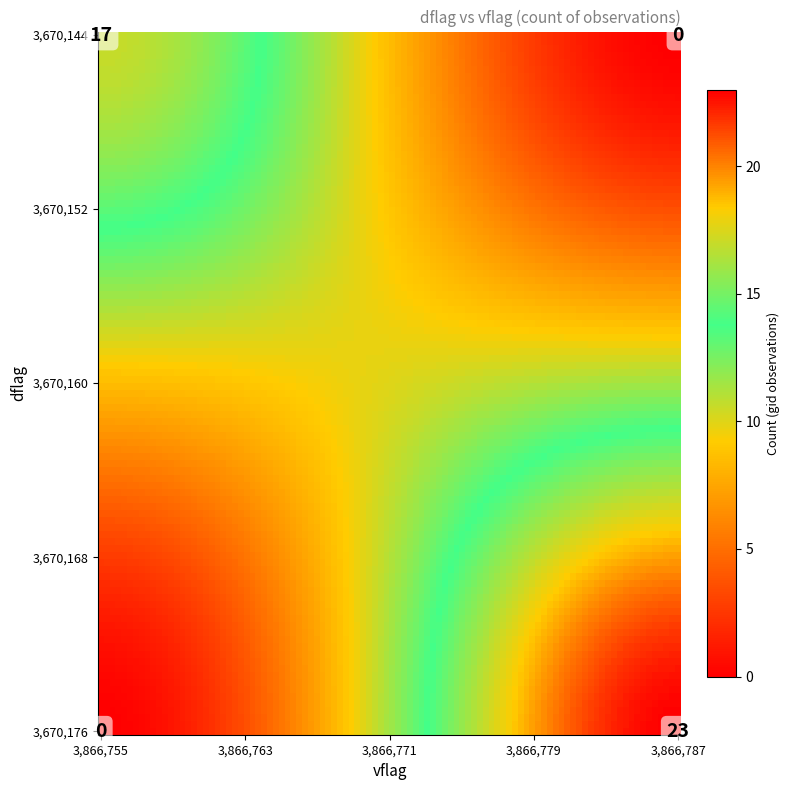

What is the difference between the values at 3670144_3866787 and 3670176_3866787?

23